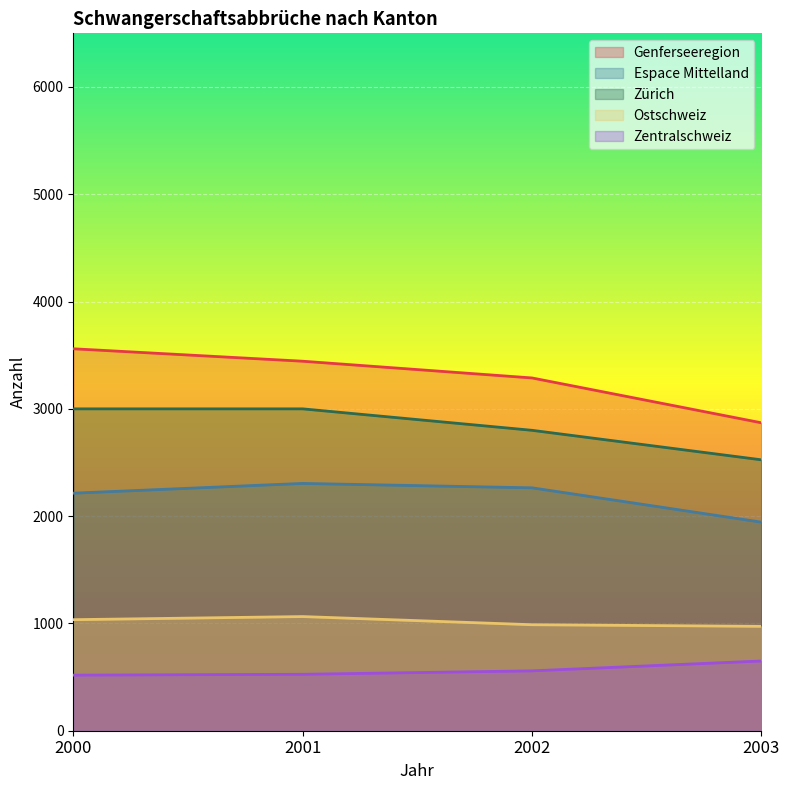

At which label does Ostschweiz first exceed 1035?

2001